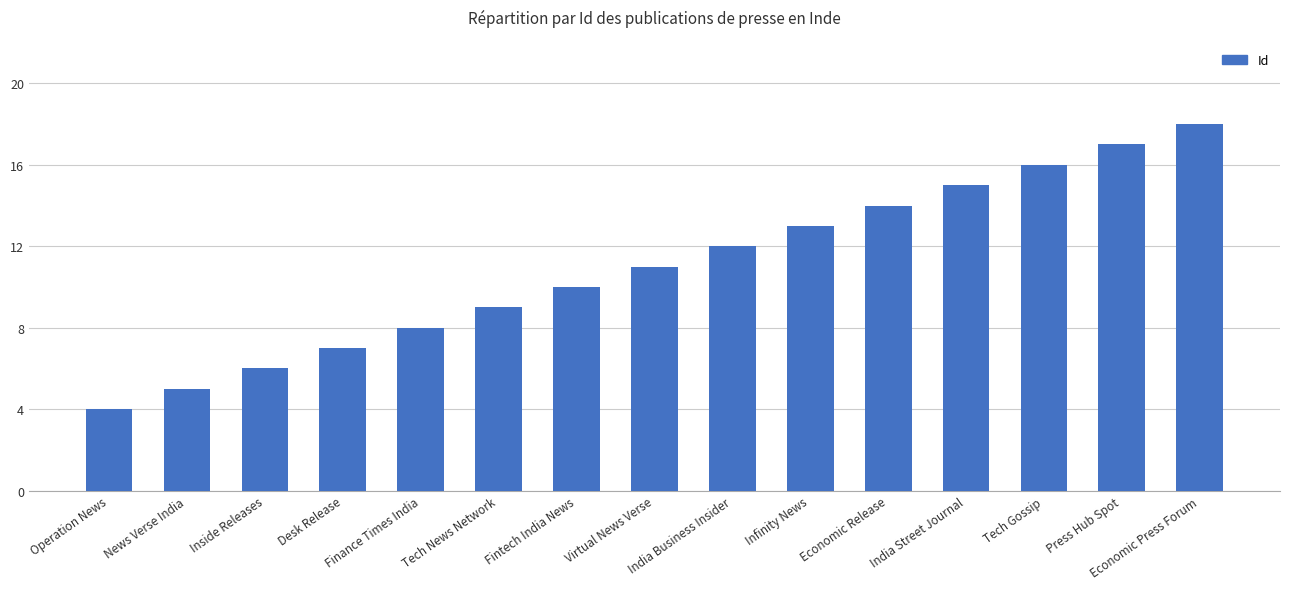

What position from the left is Fintech India News?

7